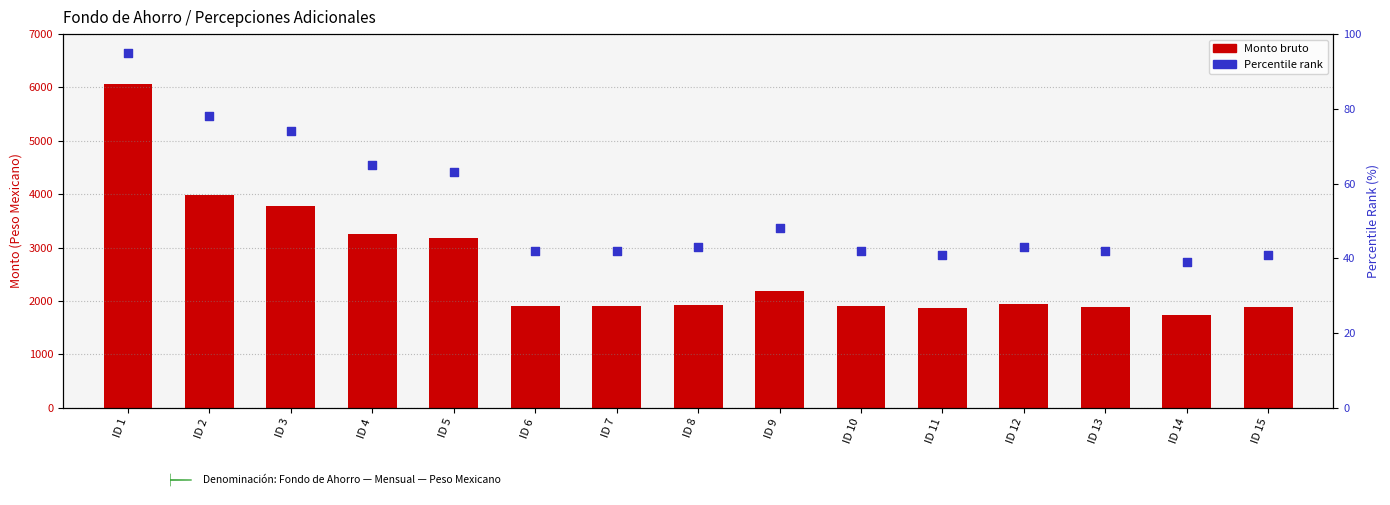

Which series has the largest Y range (max minus min)?

Monto bruto